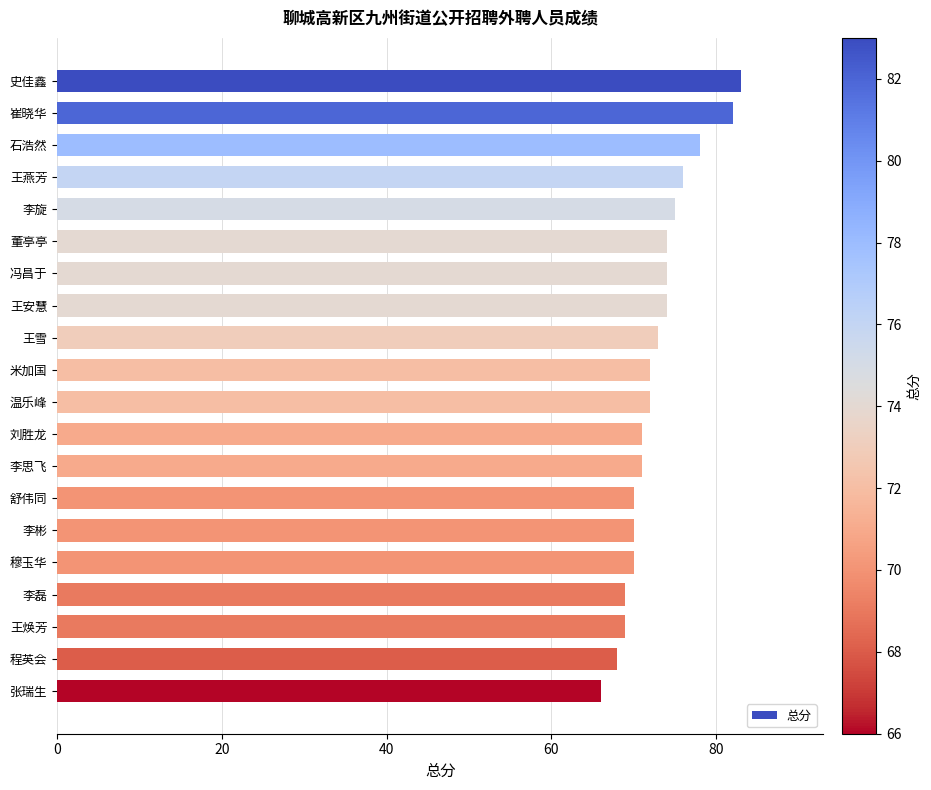

What is the greatest value displayed?

83